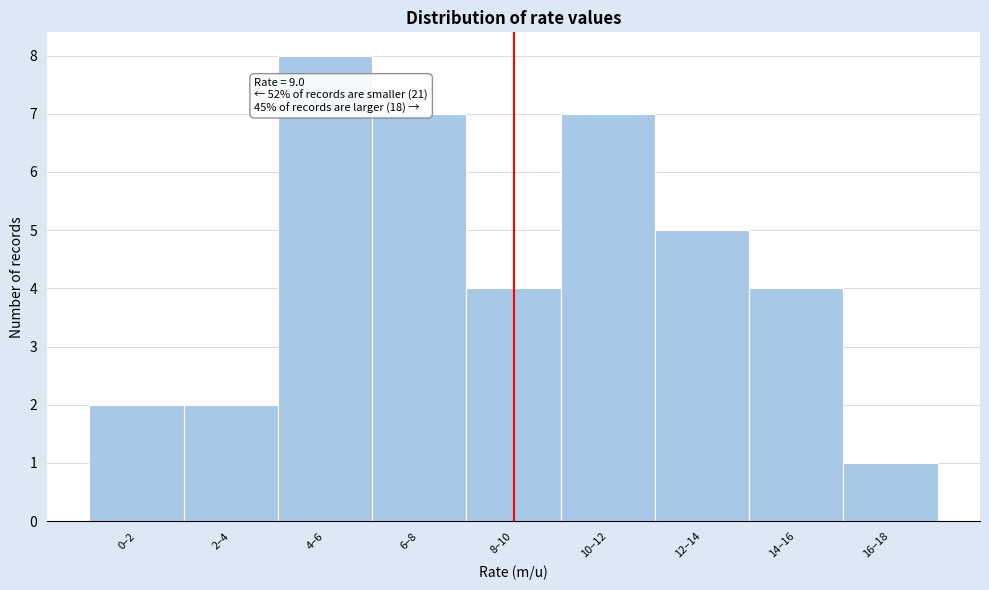

Reading left to right, what are all the values shown in this chart?

2	2	8	7	4	7	5	4	1